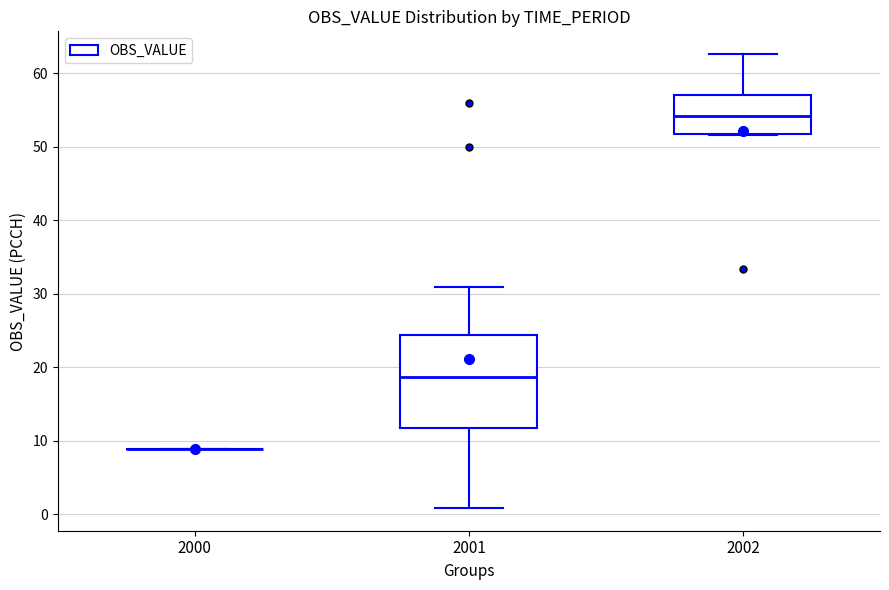

Reading left to right, transcribe this box plot: for each box, give where its median line is, the range the box spans, and where its two whiskers end, as read against the y-axis. The values are not printed on the chart, so give them approximately, as read against the axis.

2000: box collapsed to a line at 9, whiskers 9 to 9
2001: median 19, box 12 to 24, whiskers 1 to 31
2002: median 54, box 52 to 57, whiskers 52 to 63